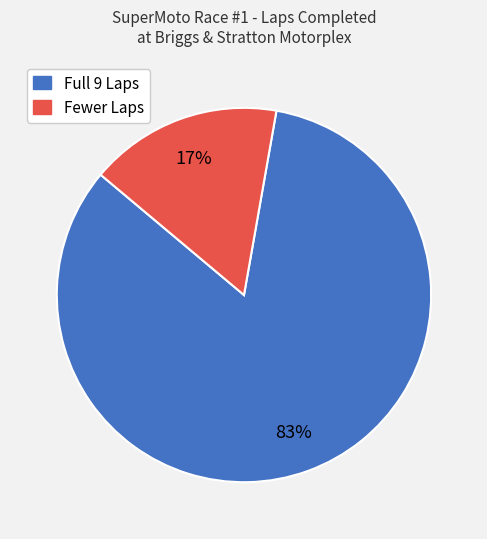

How many segments does this pie chart have?

2